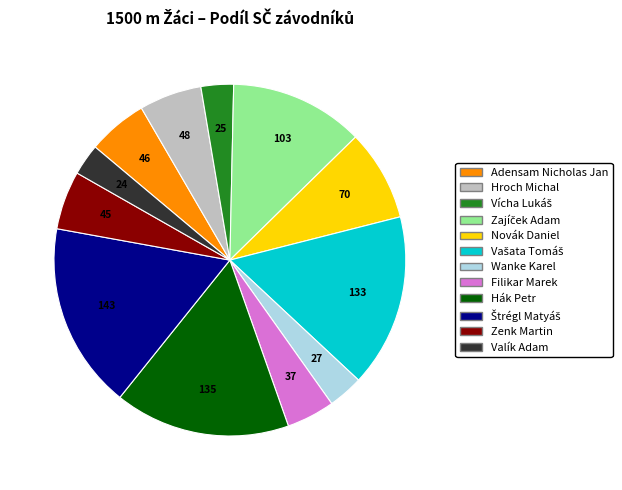

Which has a higher value, Hák Petr or Zenk Martin?

Hák Petr